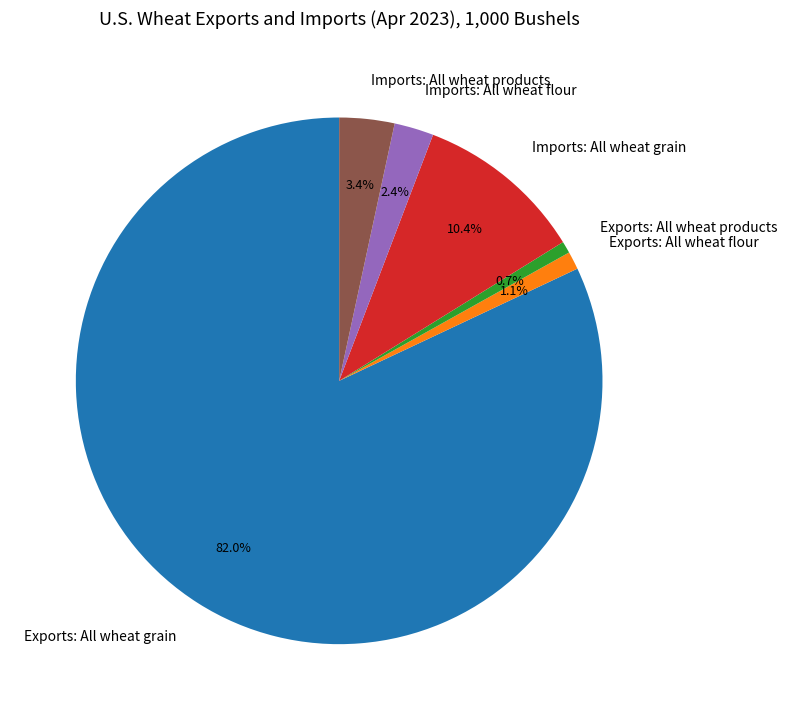

Does Exports: All wheat grain represent more than half of the total?

Yes